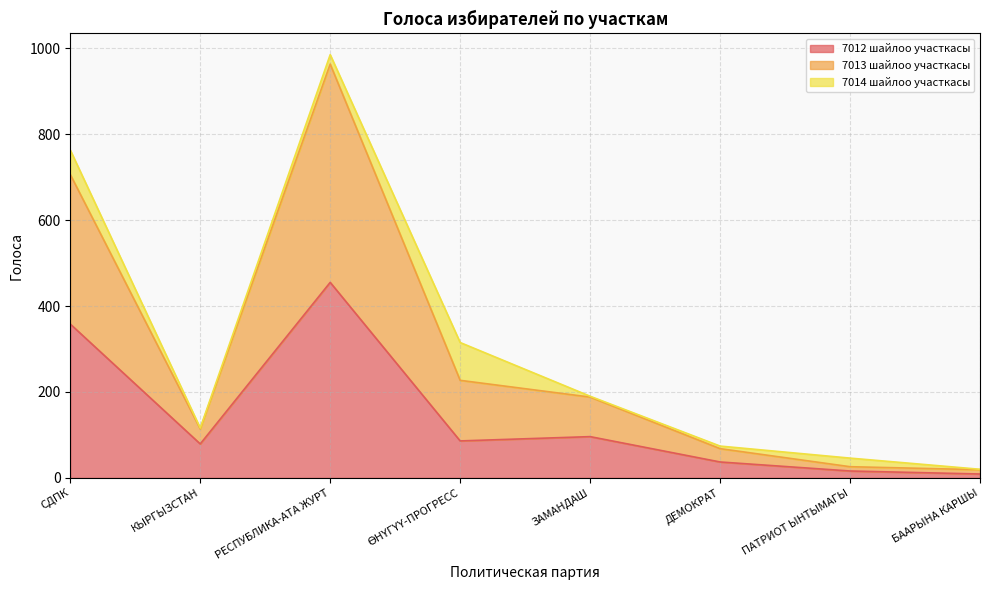

Which series has the widest spread of values?

7013 шайлоо участкасы